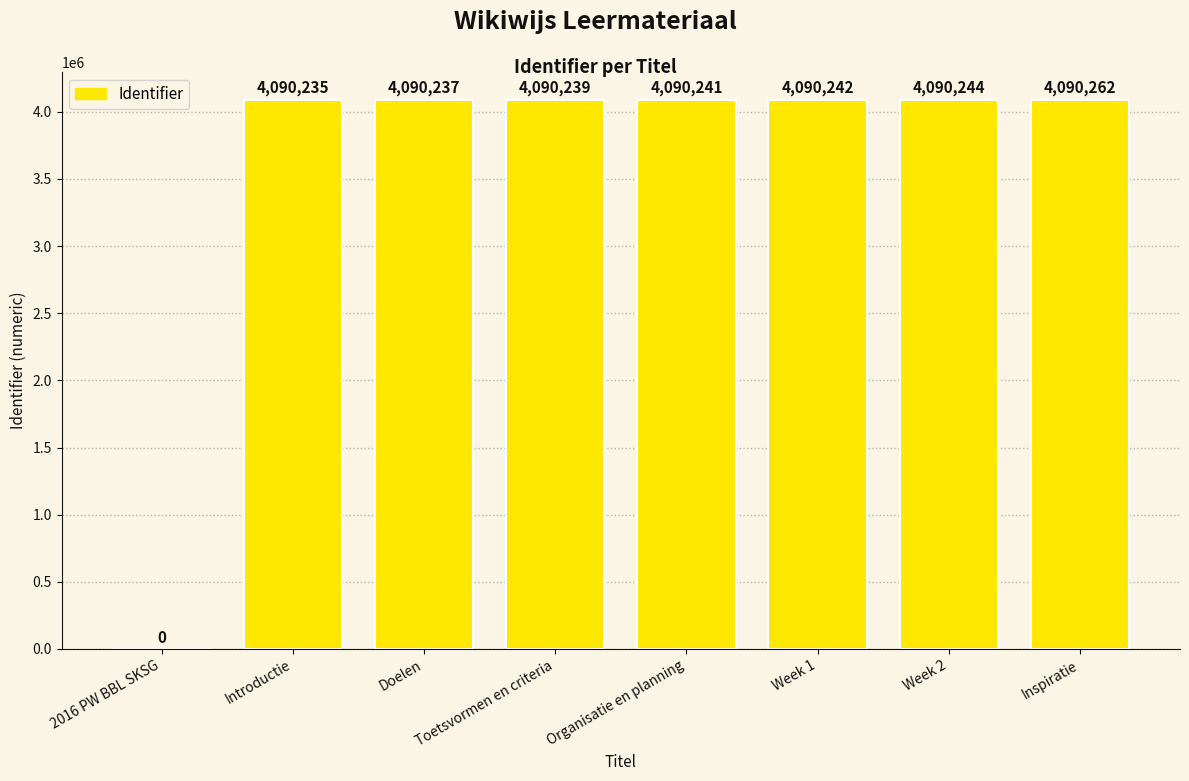

Count the number of data series in this chart.

1